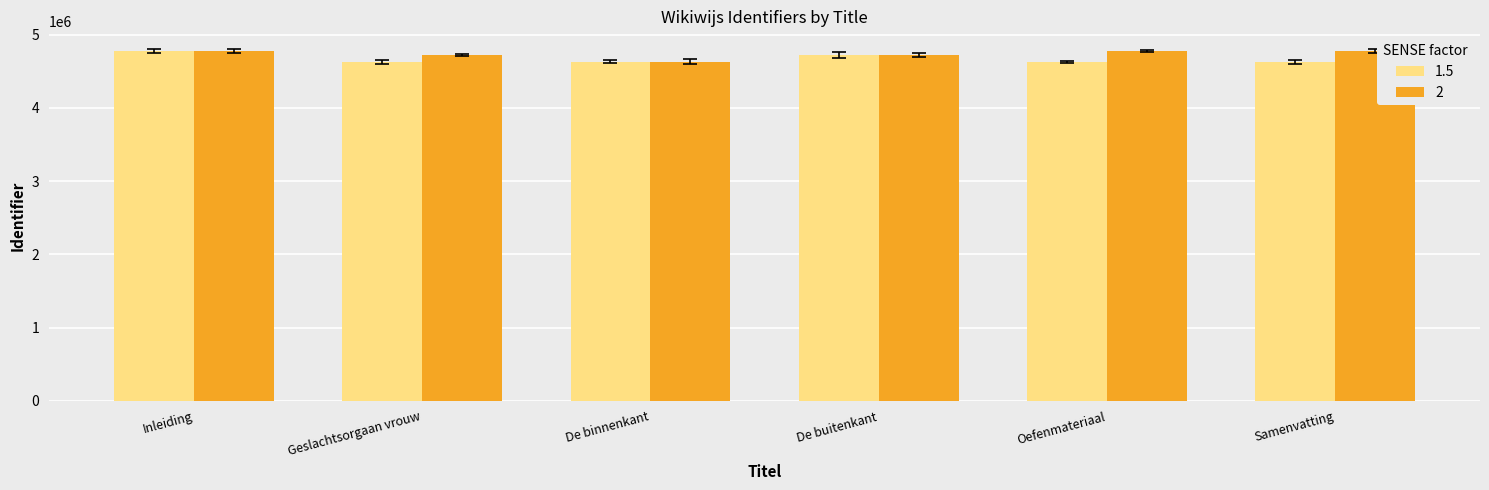

True or false: 2 has a value of 2244836 at Geslachtsorgaan vrouw.

False